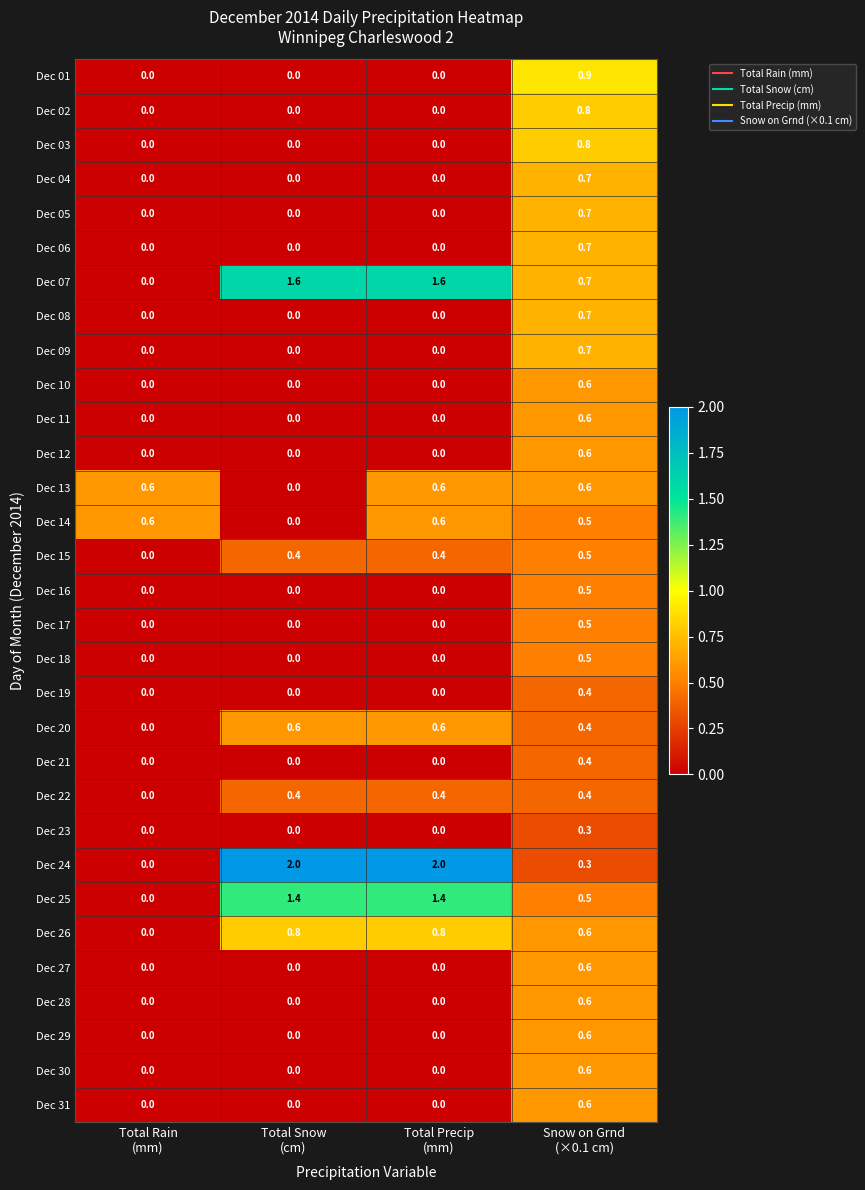

Count the Dec 15 values in the range 0 to 1.

4